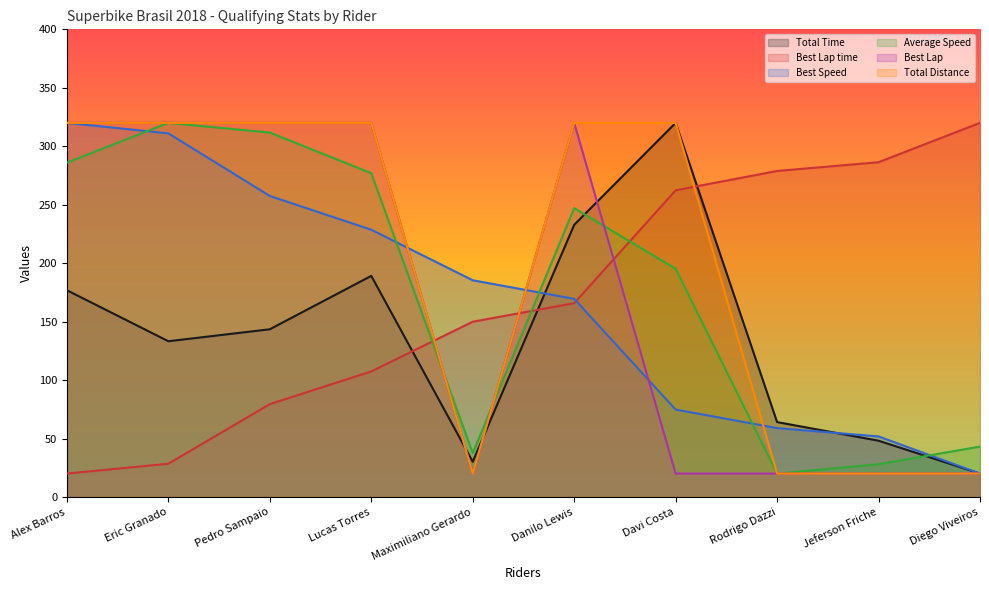

How many times do Average Speed and Total Time cross each other?

2